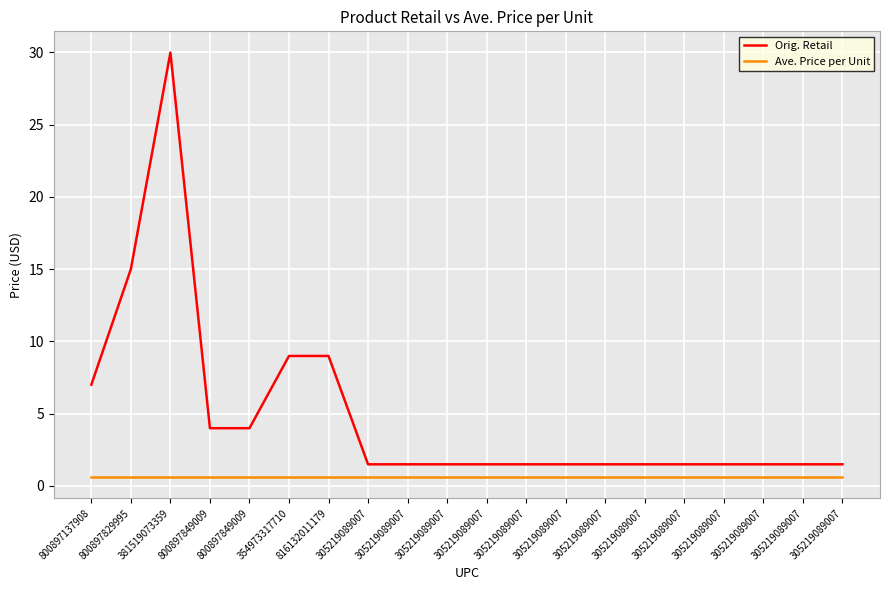

Which category has the highest value across all series?

381519073359